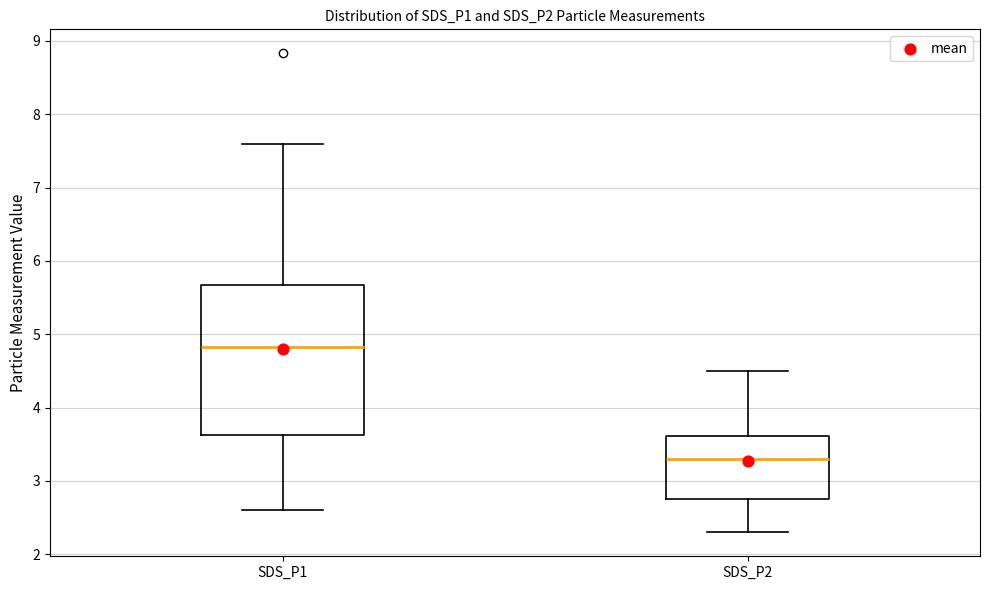

Reading left to right, read every box against the y-axis: the position of its median line, the range the box covers, and the ends of its whiskers. The values are not printed on the chart, so give them approximately, as read against the axis.

SDS_P1: median 4.8, box 3.6 to 5.7, whiskers 2.6 to 7.6
SDS_P2: median 3.3, box 2.8 to 3.6, whiskers 2.3 to 4.5